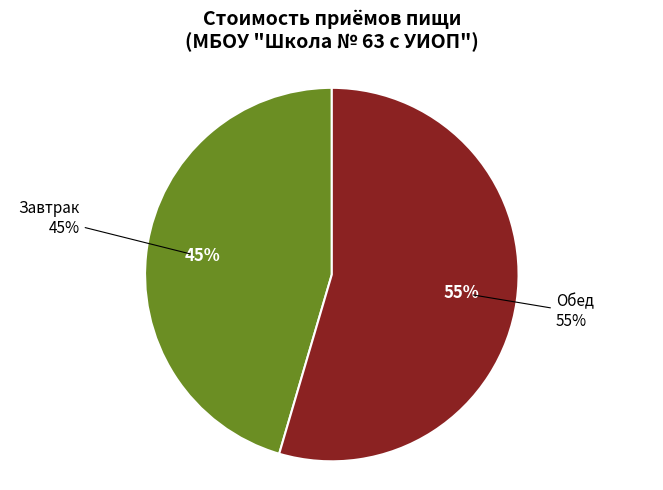

Rank the categories by value from lowest to highest.

Завтрак, Обед